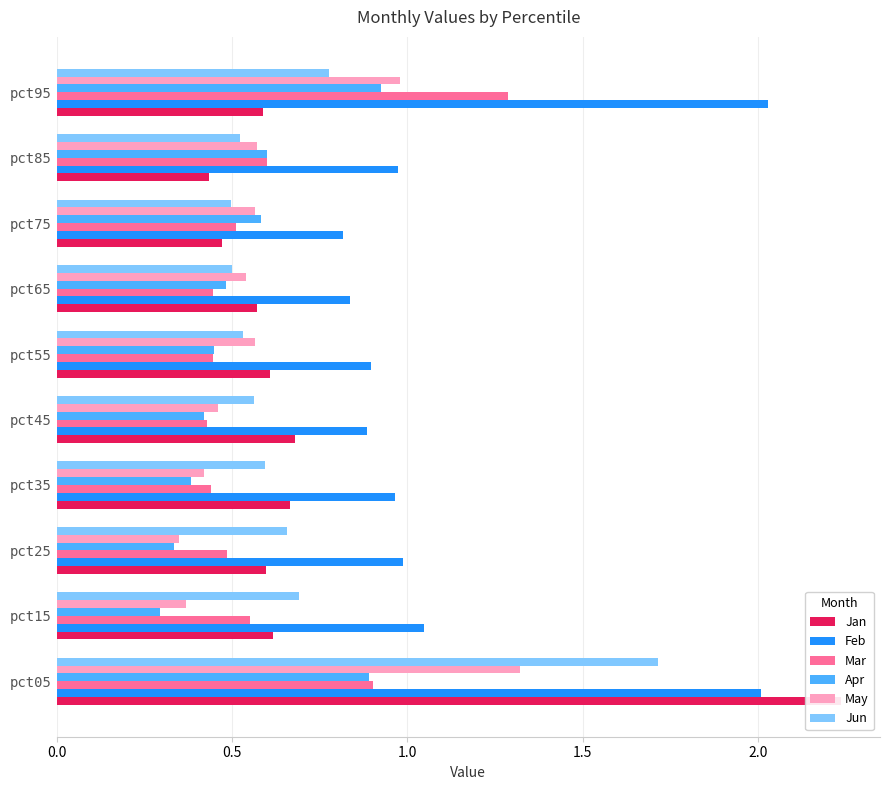

Reading right to left, what are all the values shown in this chart?

Jan: 0.6	0.4	0.5	0.6	0.6	0.7	0.7	0.6	0.6	2.2
Feb: 2.0	1.0	0.8	0.8	0.9	0.9	1.0	1.0	1.0	2.0
Mar: 1.3	0.6	0.5	0.4	0.4	0.4	0.4	0.5	0.6	0.9
Apr: 0.9	0.6	0.6	0.5	0.4	0.4	0.4	0.3	0.3	0.9
May: 1.0	0.6	0.6	0.5	0.6	0.5	0.4	0.3	0.4	1.3
Jun: 0.8	0.5	0.5	0.5	0.5	0.6	0.6	0.7	0.7	1.7